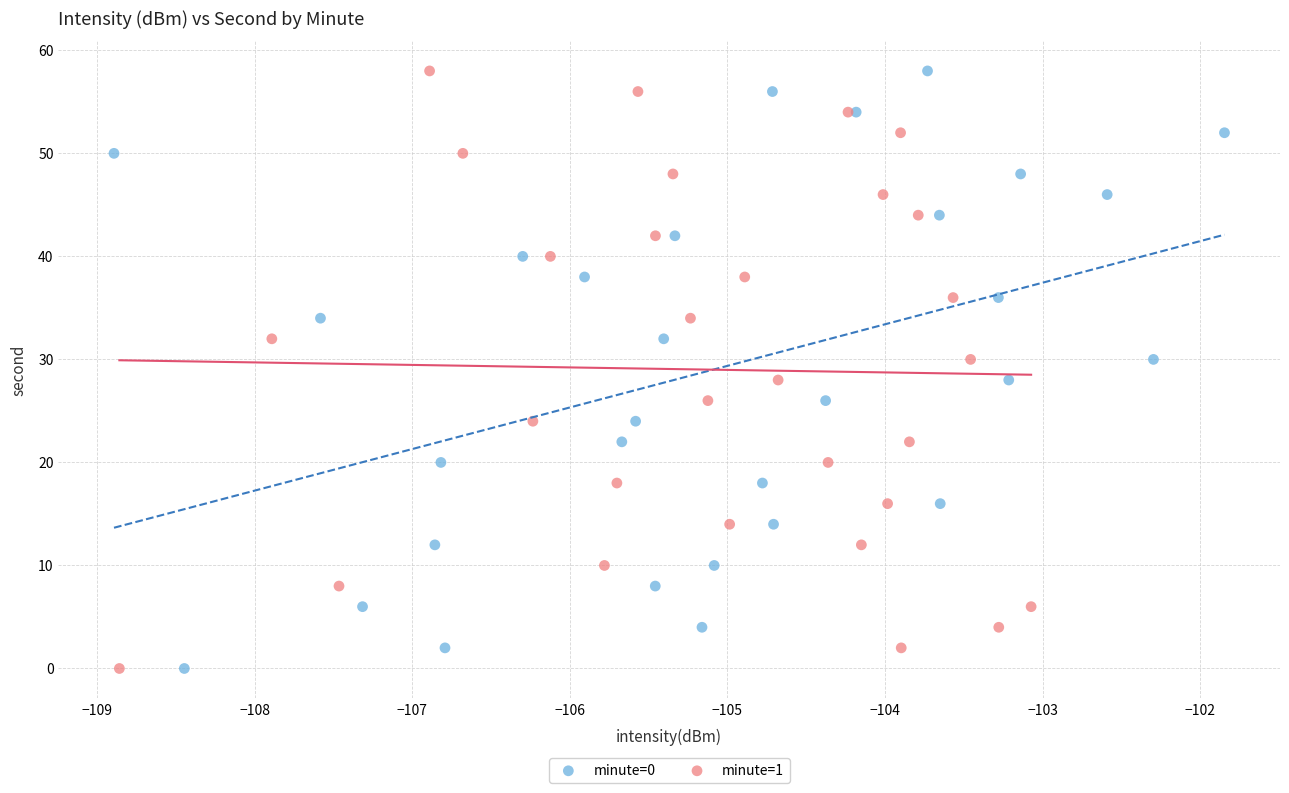

What are all the series names shown in the legend?

minute=0, minute=1